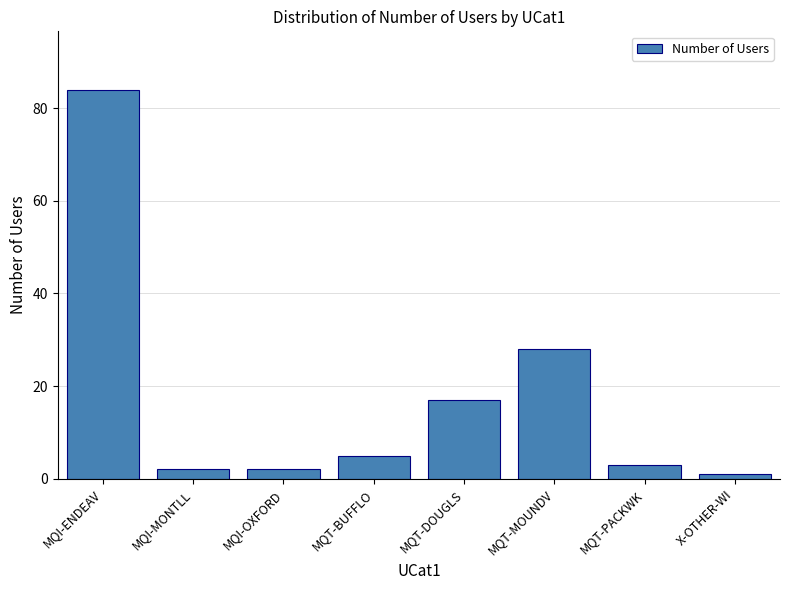

What is the label of the 8th bar from the left?

X-OTHER-WI